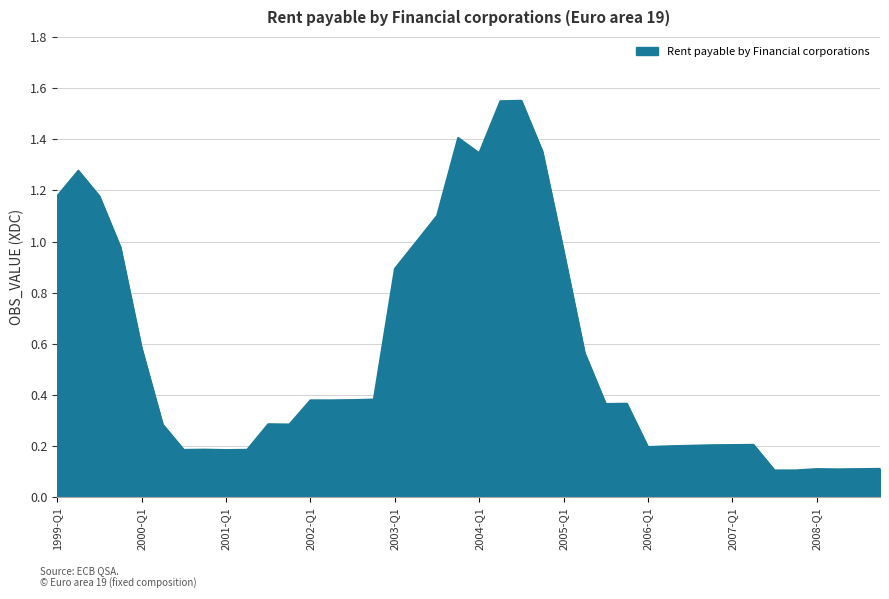

How many interior local valleys (lower than both neighbors) does the data have?

7